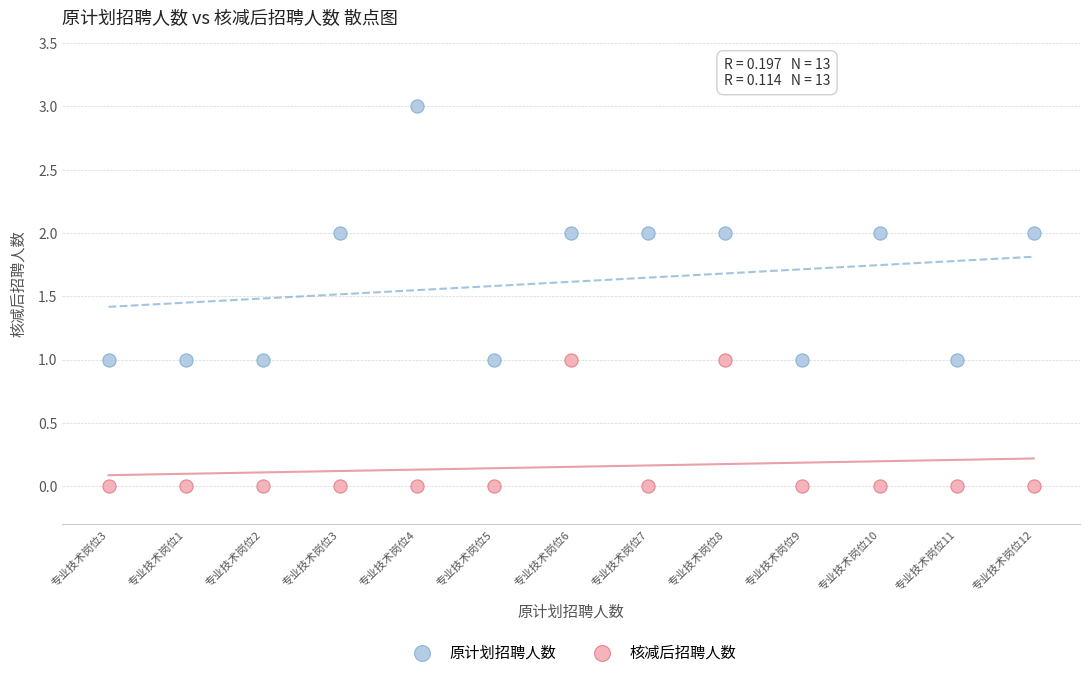

Which series contains the highest Y value?

原计划招聘人数